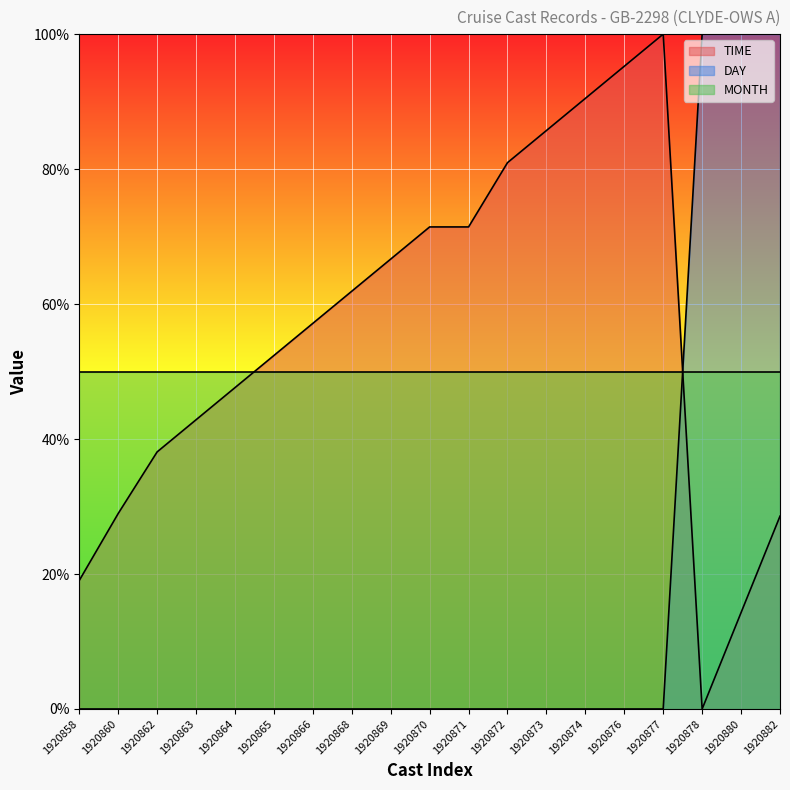

In TIME, how many points are higher than both neighbors (excluding endpoints)?

1